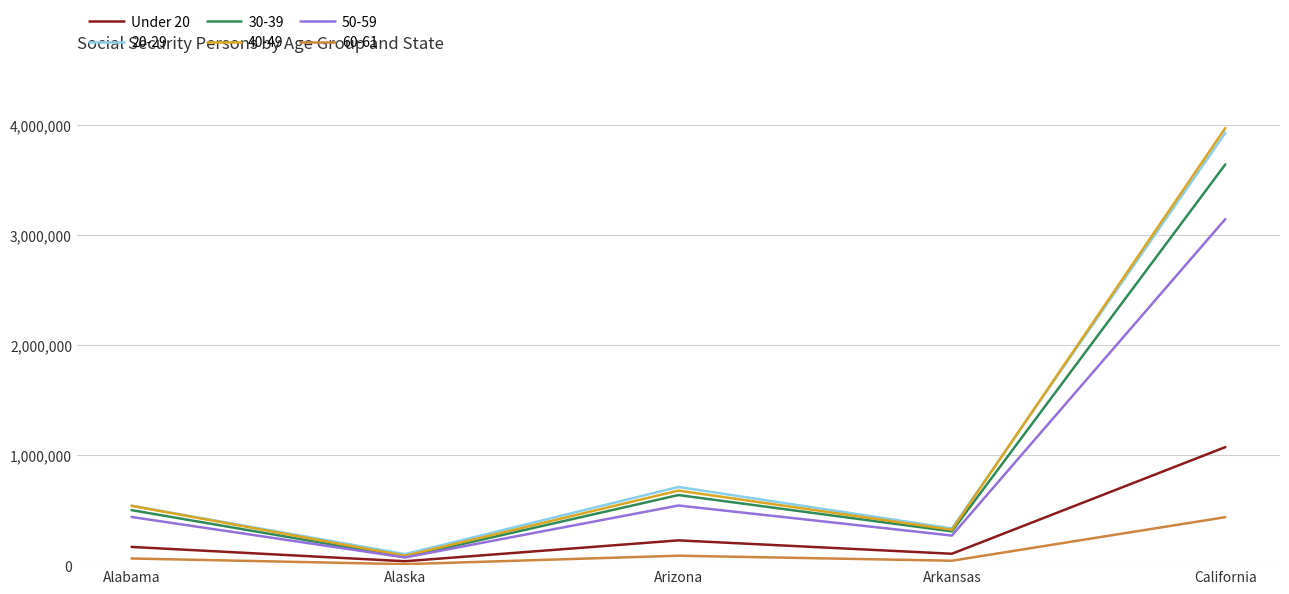

What is the spread (max minus min) of values at California?

3535012